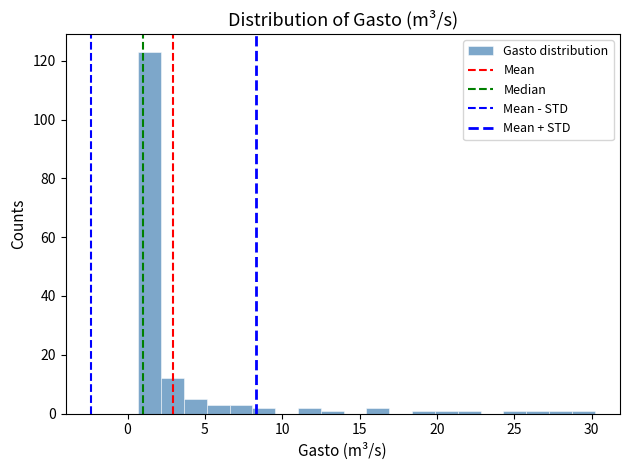

Around what value on the x-axis is the tallest bar? Give the approximate position of its centre, as read against the axis.

1.5